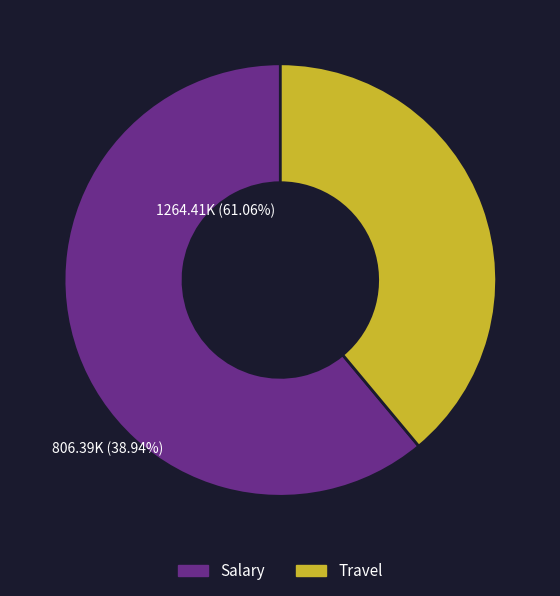

Is the sum of Travel and Salary greater than half?

Yes